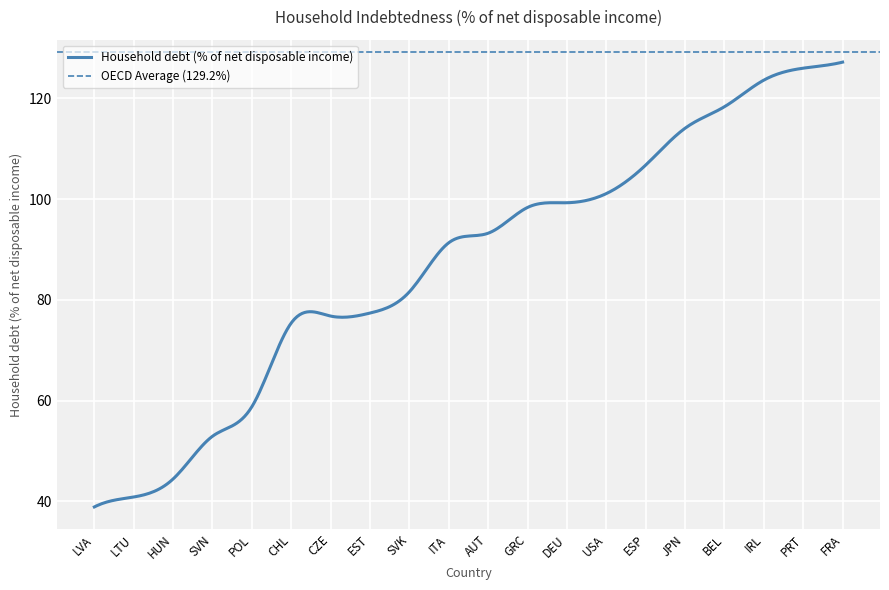

Which has a higher value, SVN or BEL?

BEL